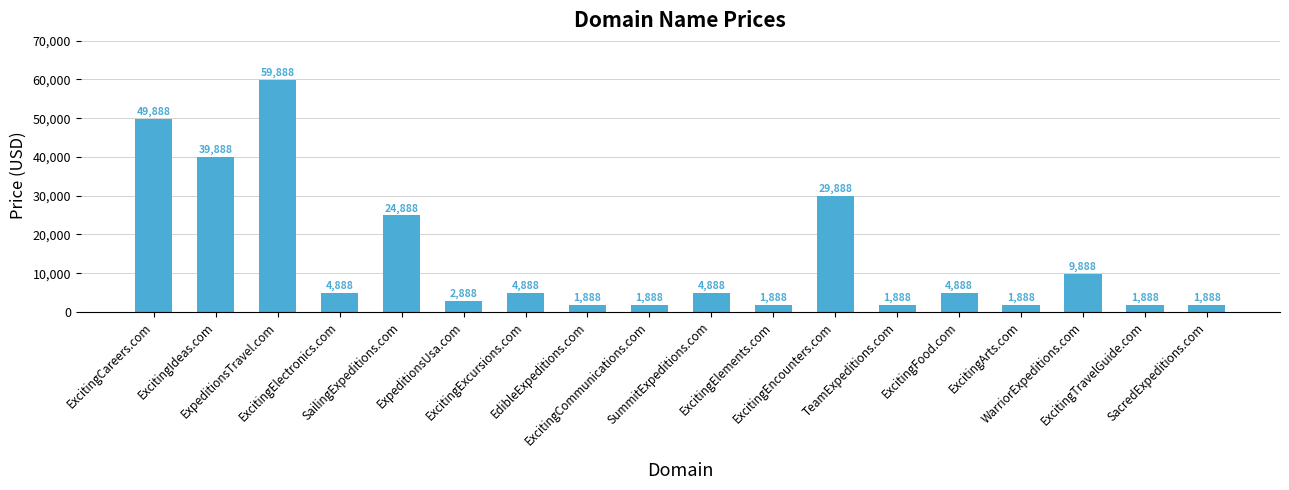

The chart shows a value of 1888 at SacredExpeditions.com. True or false?

True